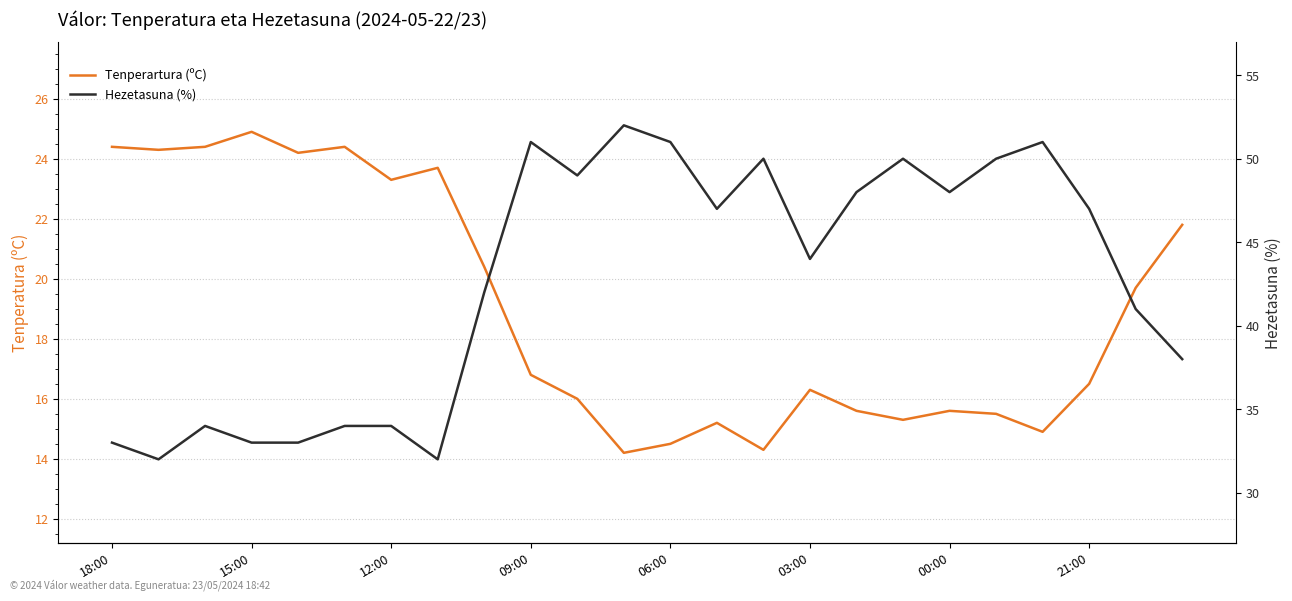

What are all the series names shown in the legend?

Tenperartura (ºC), Hezetasuna (%)